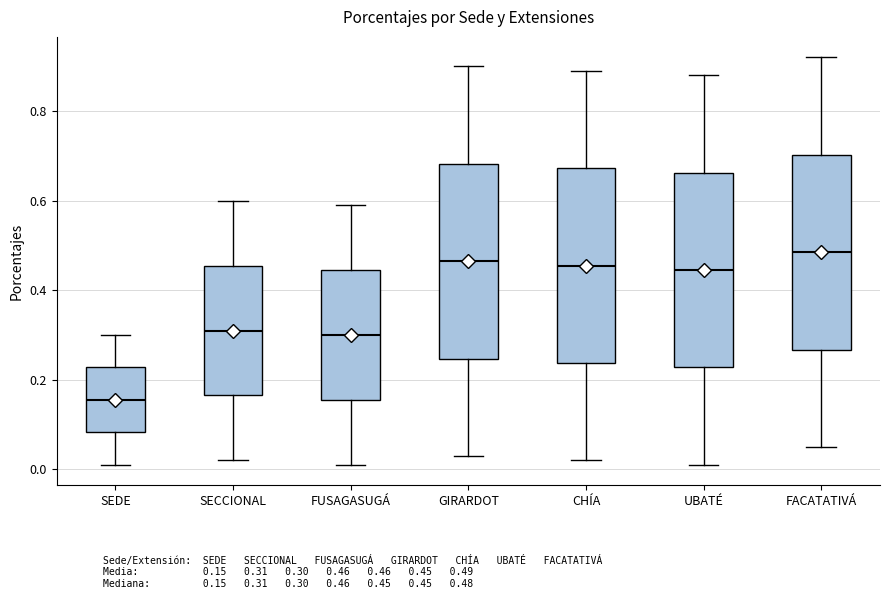

Reading left to right, transcribe this box plot: for each box, give where its median line is, the range the box spans, and where its two whiskers end, as read against the y-axis. The values are not printed on the chart, so give them approximately, as read against the axis.

SEDE: median 0.16, box 0.08 to 0.22, whiskers 0.02 to 0.30
SECCIONAL: median 0.32, box 0.16 to 0.46, whiskers 0.02 to 0.60
FUSAGASUGÁ: median 0.30, box 0.16 to 0.44, whiskers 0.02 to 0.60
GIRARDOT: median 0.46, box 0.24 to 0.68, whiskers 0.04 to 0.90
CHÍA: median 0.46, box 0.24 to 0.68, whiskers 0.02 to 0.90
UBATÉ: median 0.44, box 0.22 to 0.66, whiskers 0.02 to 0.88
FACATATIVÁ: median 0.48, box 0.26 to 0.70, whiskers 0.06 to 0.92